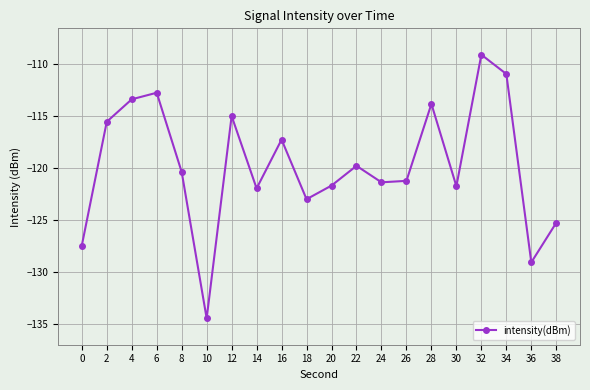

What value does the data have at 6?

-112.7